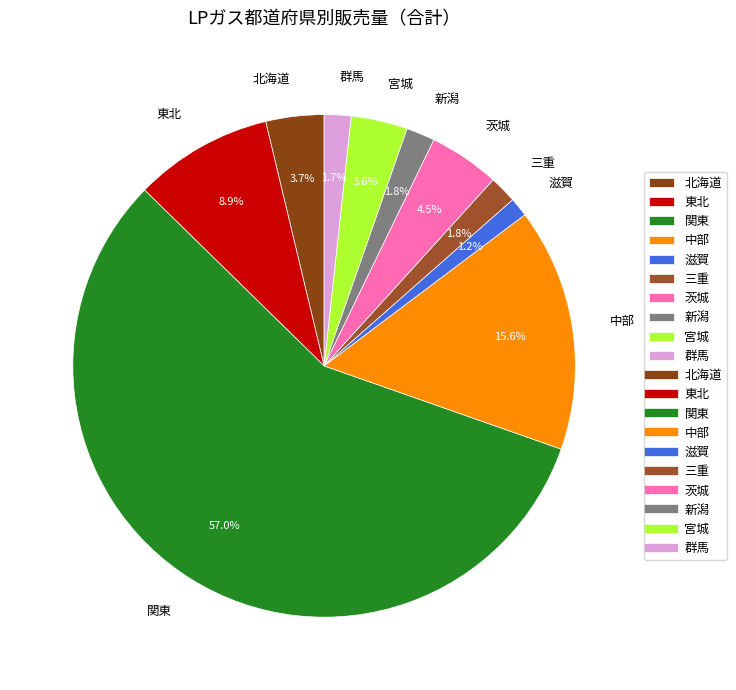

To the nearest percent, what percentage of the pie is 宮城?

4%